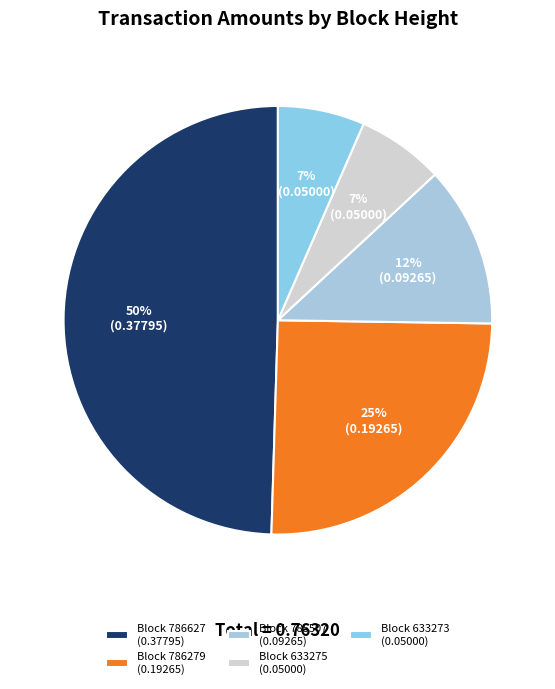

Rank the categories by value from lowest to highest.

633275, 633273, 785507, 786279, 786627